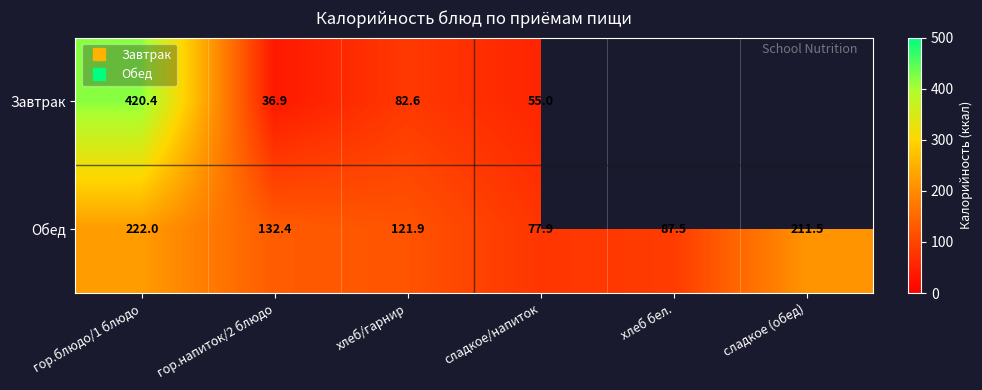

Is it true that Завтрак equals 64.4 at гор.напиток/2 блюдо?

False